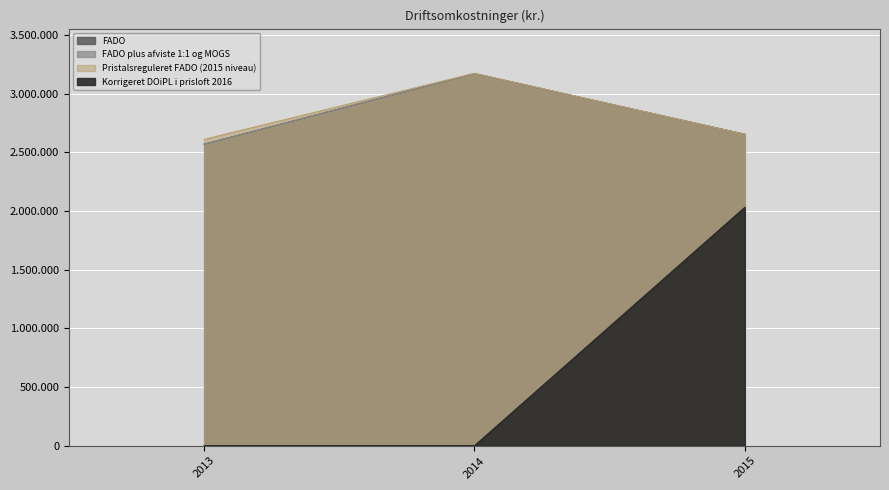

List the labels in order of Pristalsreguleret FADO (2015 niveau) value, largest first.

2014, 2015, 2013